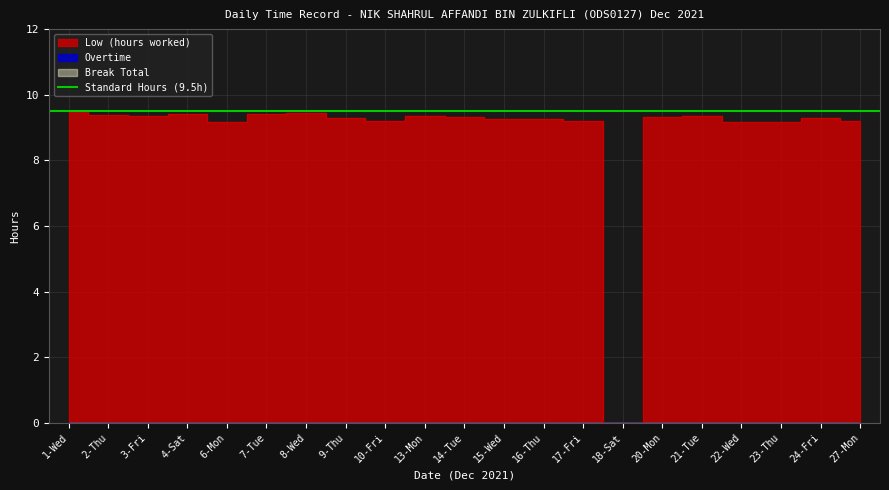

True or false: Overtime and Low (hours worked) intersect in this chart.

False